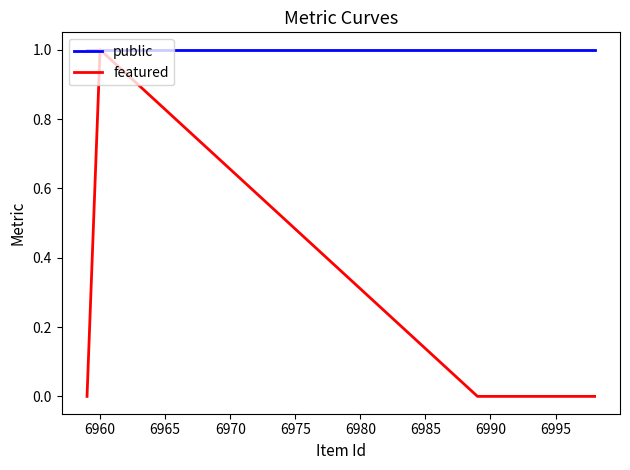

True or false: public has a value of 1 at 6965.

True